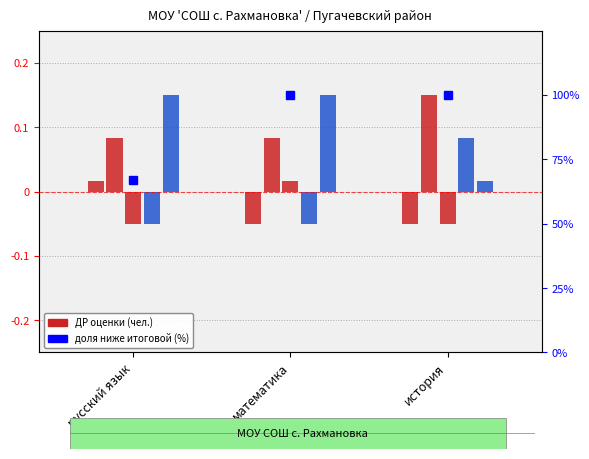

Is the value of оценка 2 (чел) at история greater than the value of доля ниже итоговой (%) at математика?

No